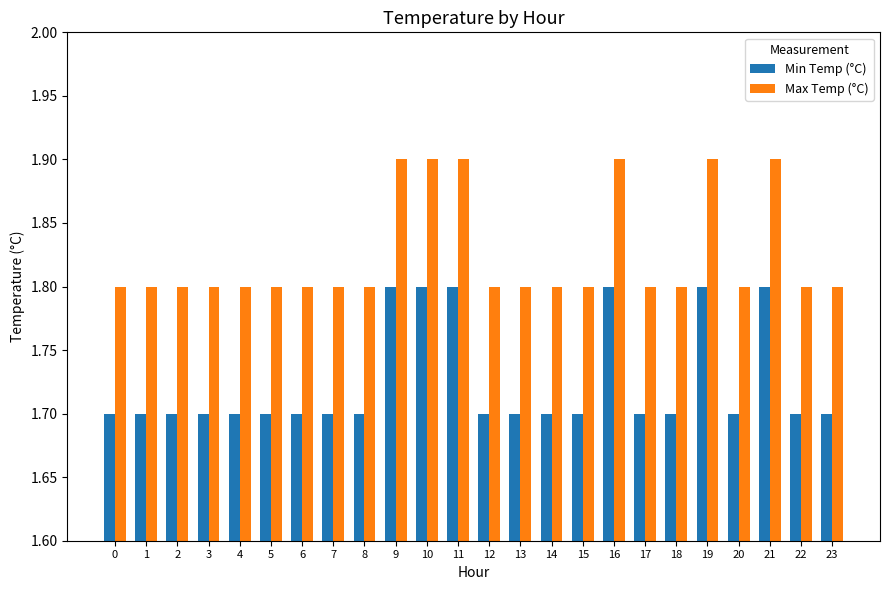

What is the lowest value of the Max Temp (°C) series?

1.8